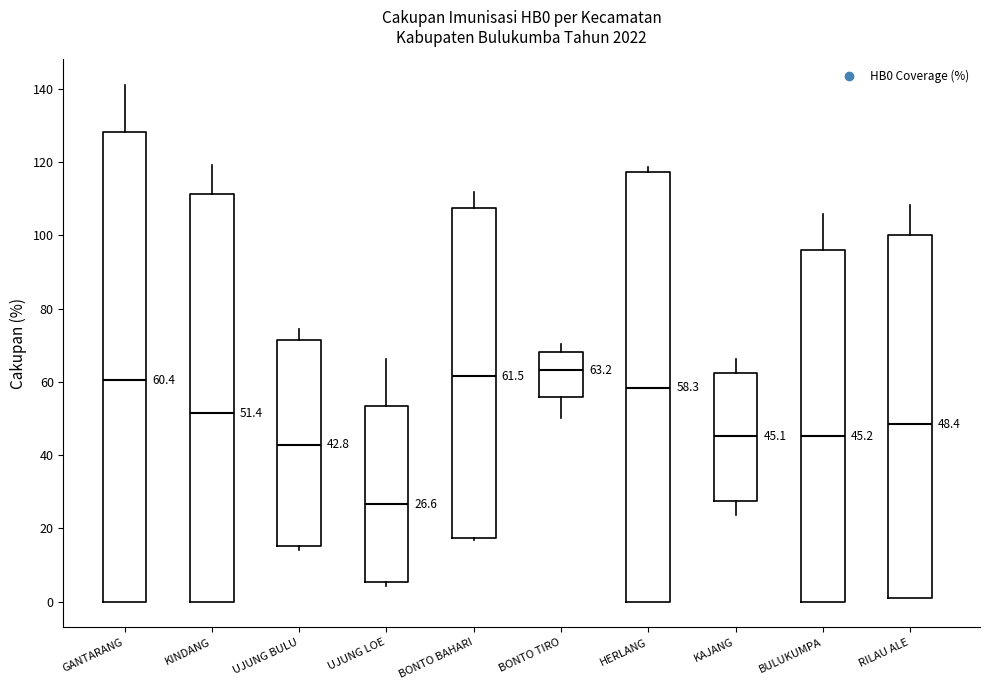

Which box is the tallest, from its lower edge to its upper edge?

GANTARANG